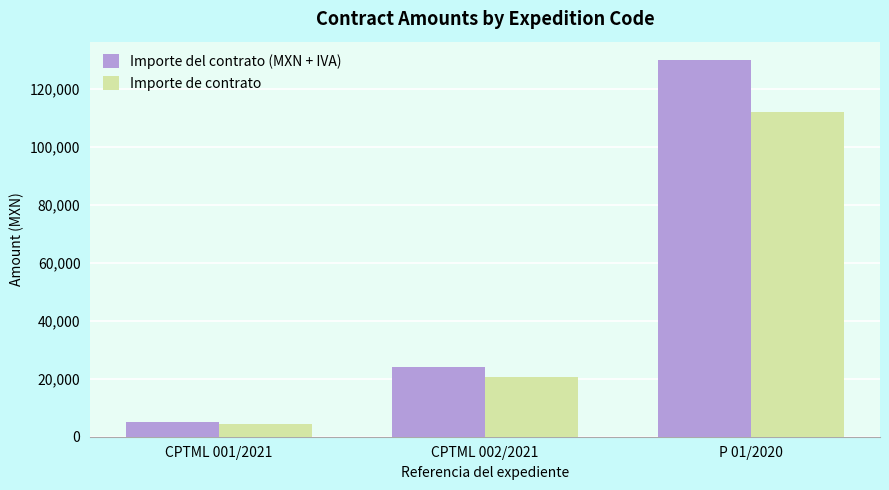

Are the bars horizontal?

No